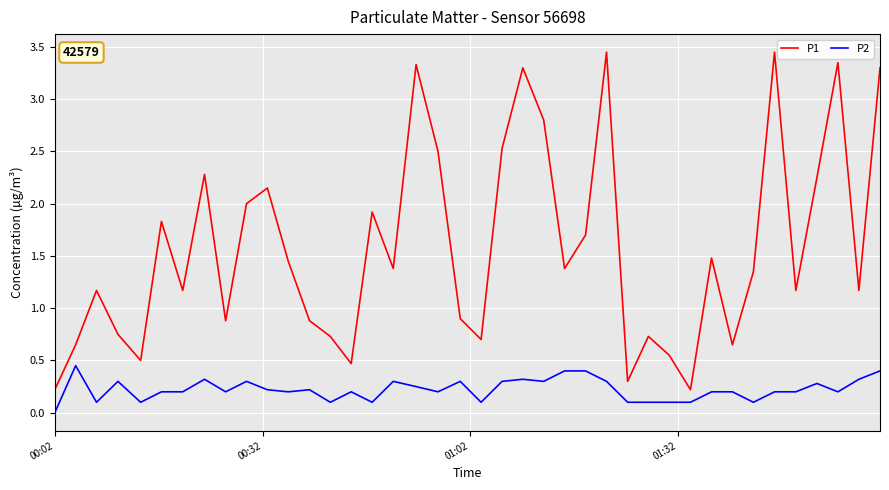

True or false: P2 and P1 intersect in this chart.

False